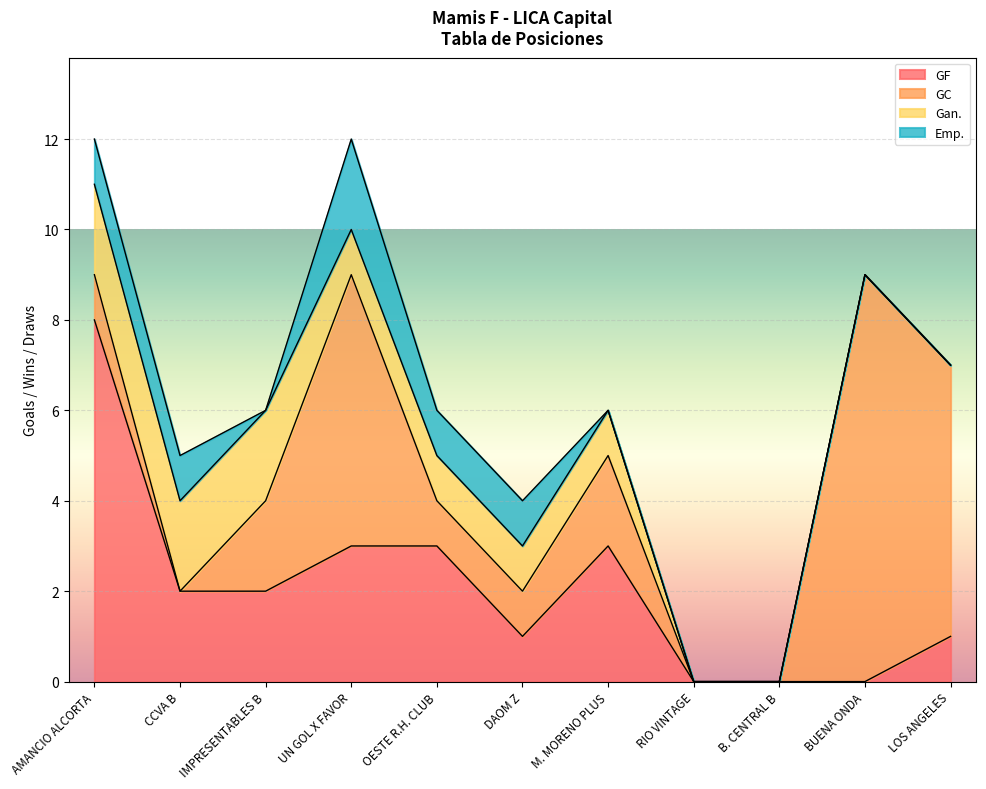

List the series in order of their overall mean, lowest first.

Emp., Gan., GF, GC